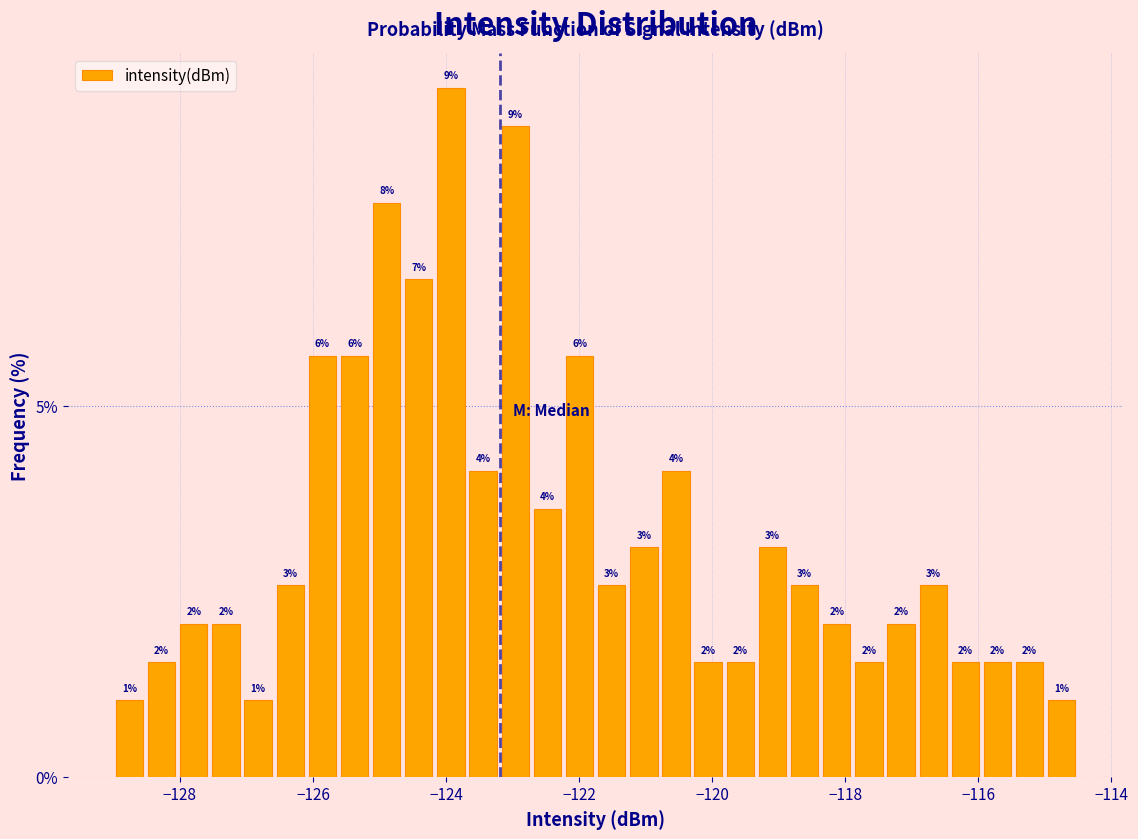

Around what value on the x-axis is the tallest bar? Give the approximate position of its centre, as read against the axis.

-124.0